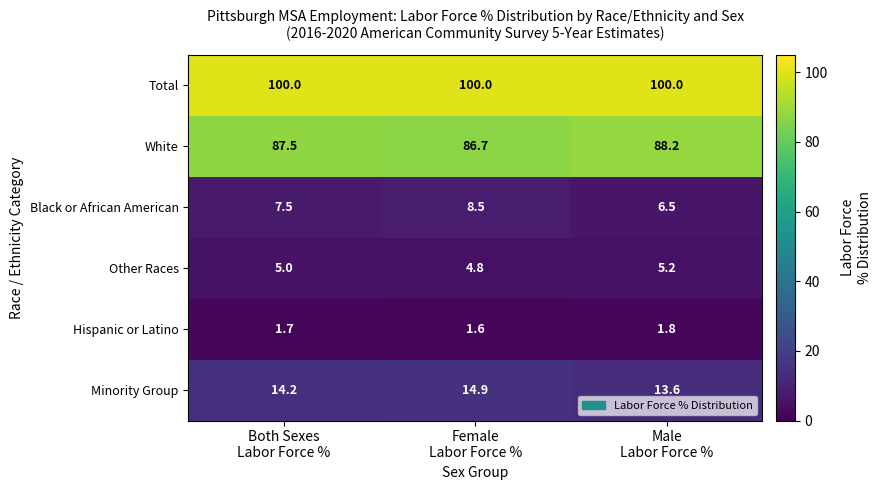

Reading left to right, what are all the values shown in this chart?

Total: 100.0	100.0	100.0
White: 87.5	86.7	88.2
Black or African American: 7.5	8.5	6.5
Other Races: 5.0	4.8	5.2
Hispanic or Latino: 1.7	1.6	1.8
Minority Group: 14.2	14.9	13.6